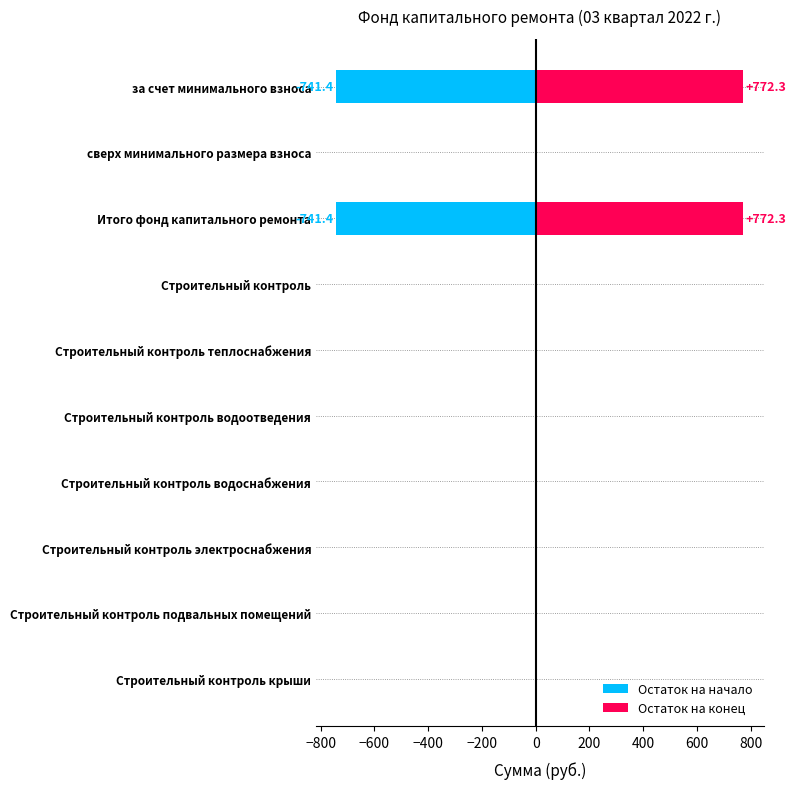

Count the number of data series in this chart.

2